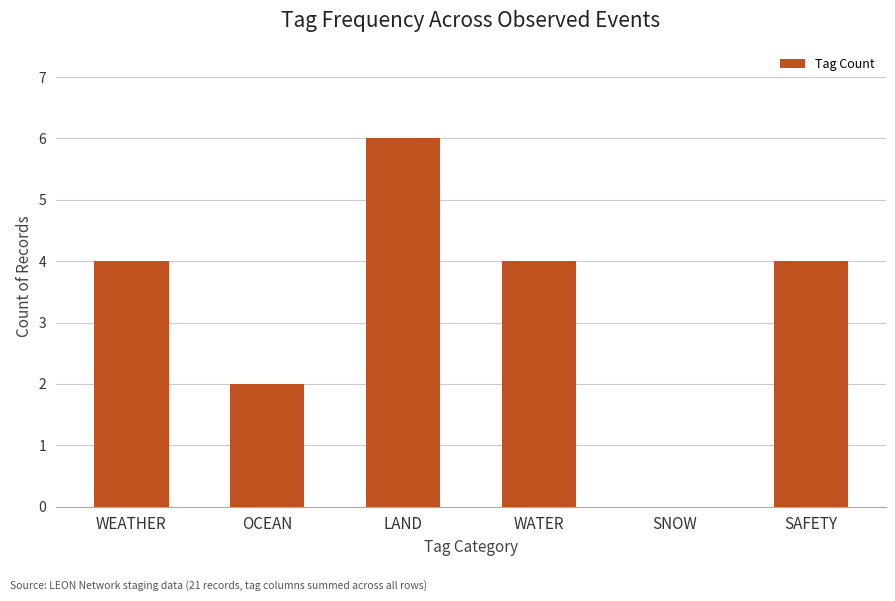

What is the change in value from WEATHER to SNOW?

-4